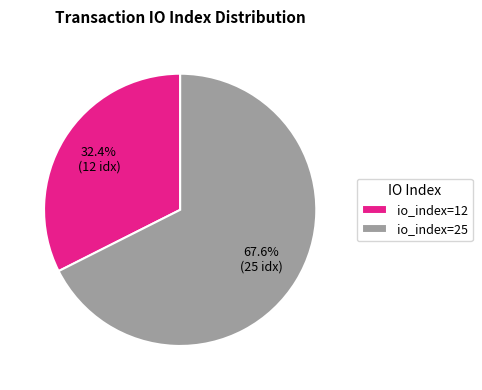

What is the majority slice?

io_index=25